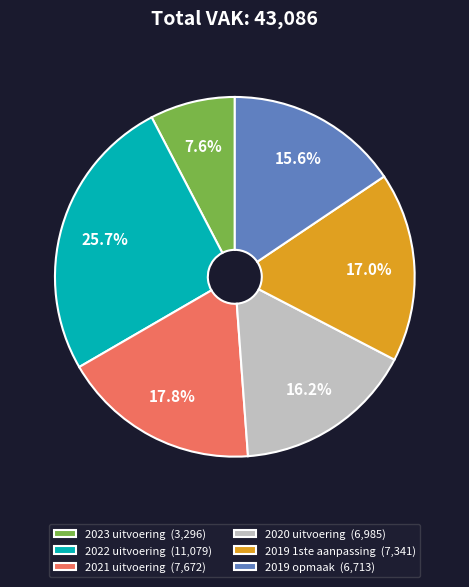

Which slice is the smallest?

2023 uitvoering